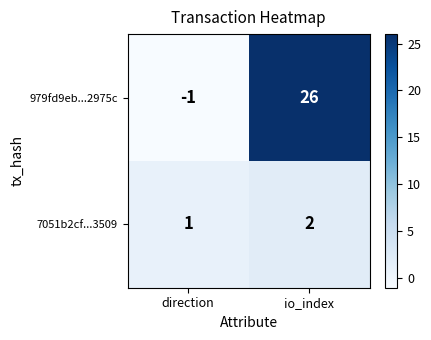

At direction, list the series in order from smallest to largest.

979fd9eb...2975c, 7051b2cf...3509